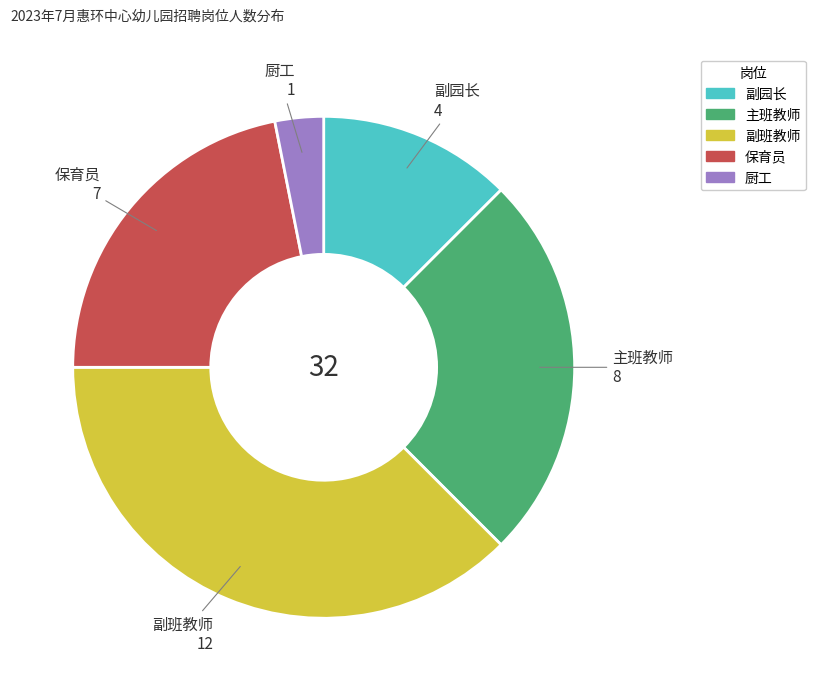

Rank the categories by value from highest to lowest.

副班教师, 主班教师, 保育员, 副园长, 厨工